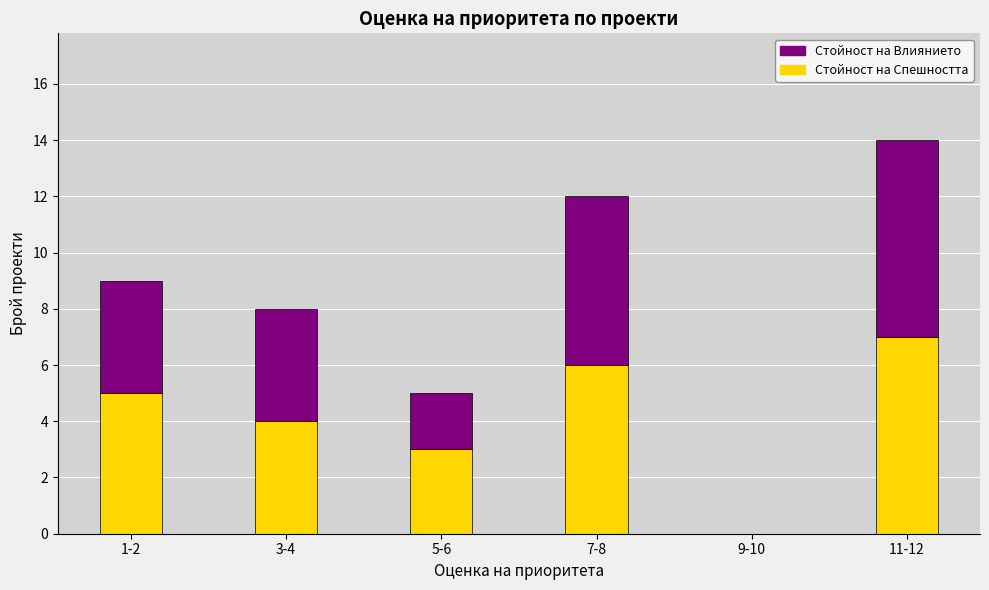

Reading left to right, transcribe the values for Стойност на Спешността.

1-2=5	3-4=4	5-6=3	7-8=6	9-10=0	11-12=7